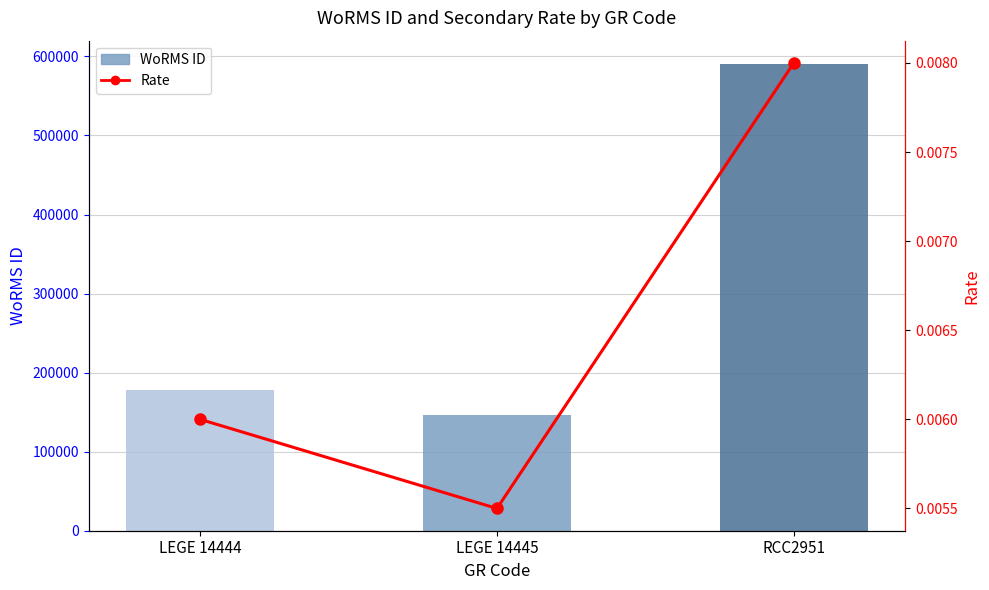

What is the label of the 1st bar from the right?

RCC2951